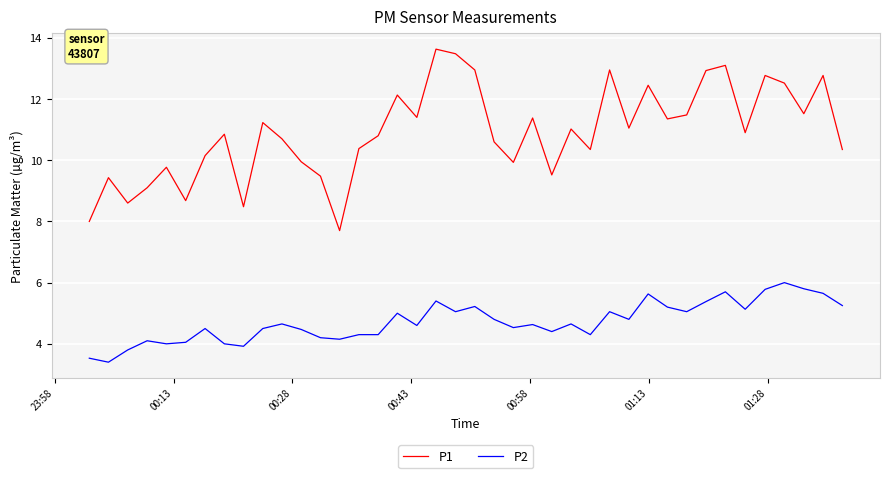

What is the maximum value shown in the chart?

13.6